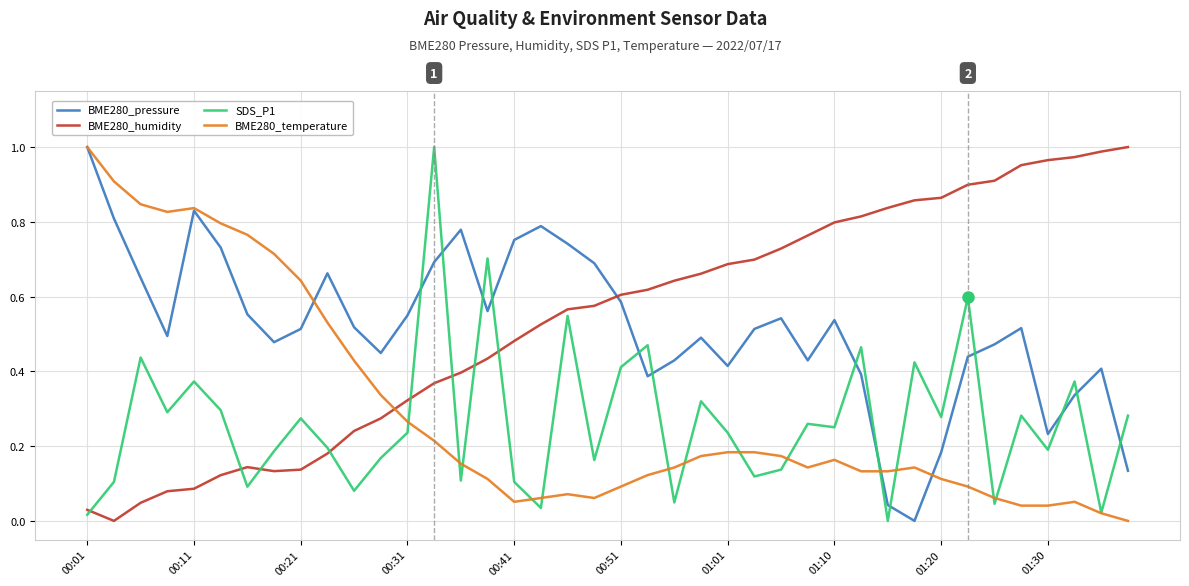

True or false: BME280_temperature and BME280_humidity intersect in this chart.

True